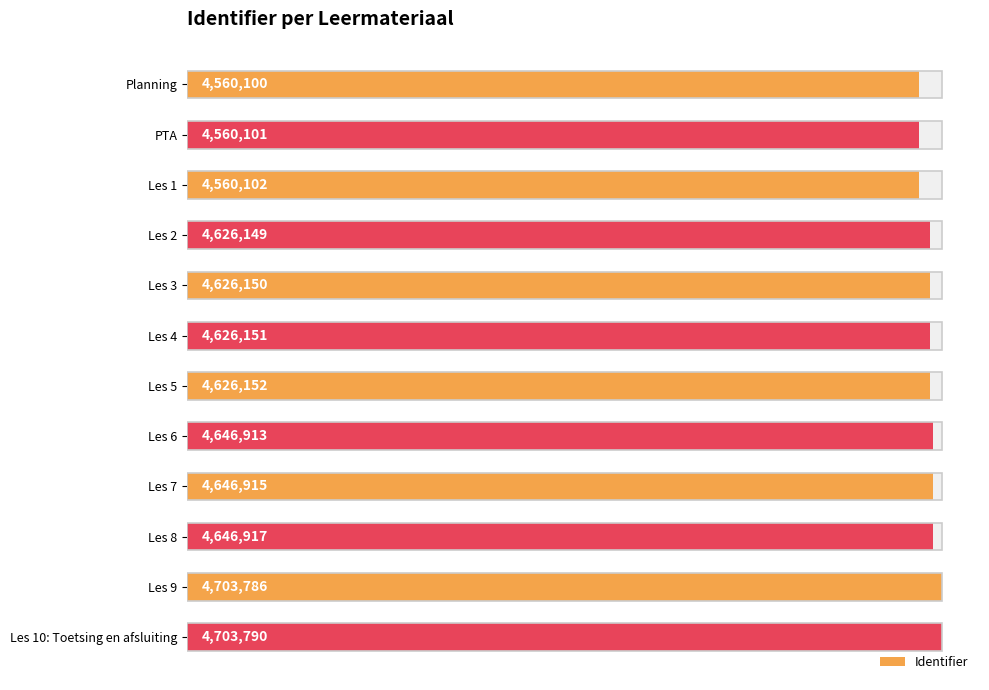

Which has a higher value, Les 2 or PTA?

Les 2